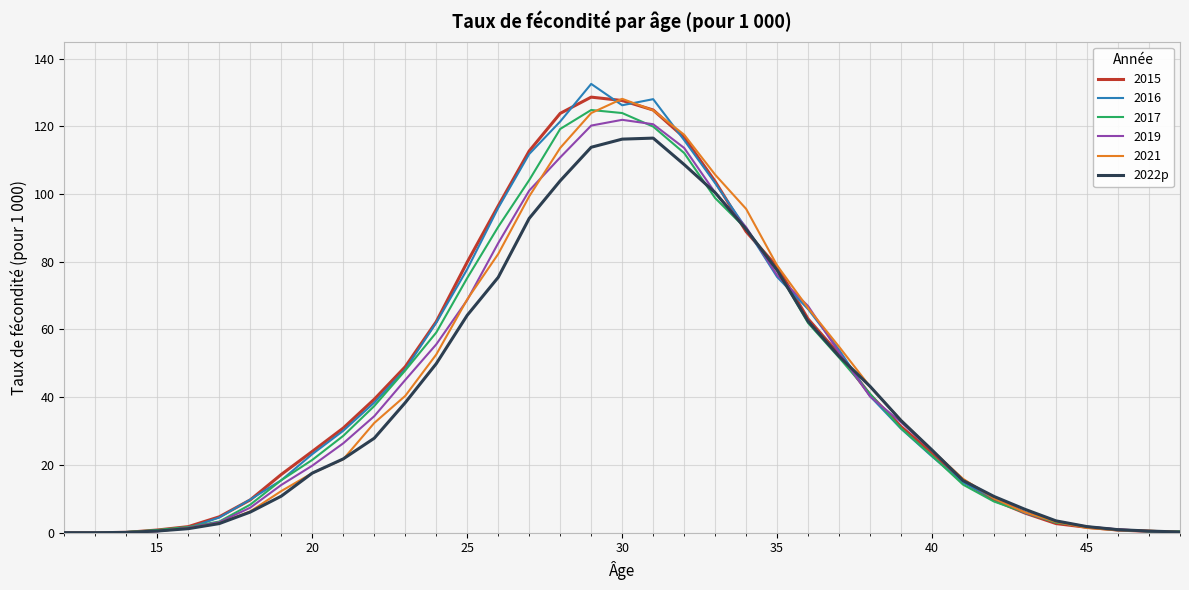

What is the greatest value displayed?

132.5